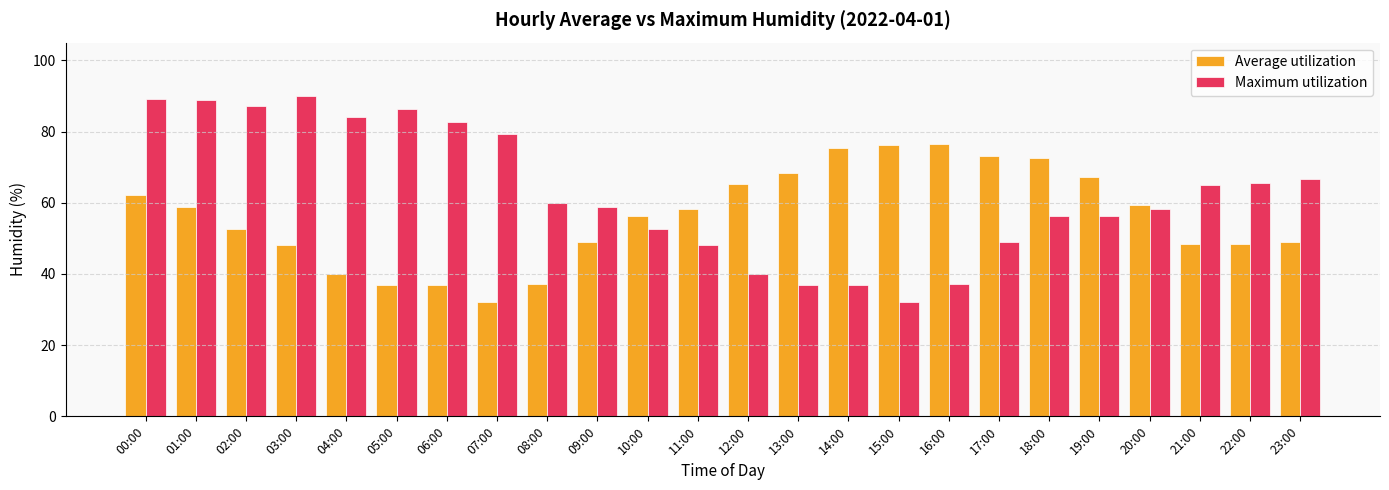

List the series in order of their overall mean, highest first.

Maximum utilization, Average utilization